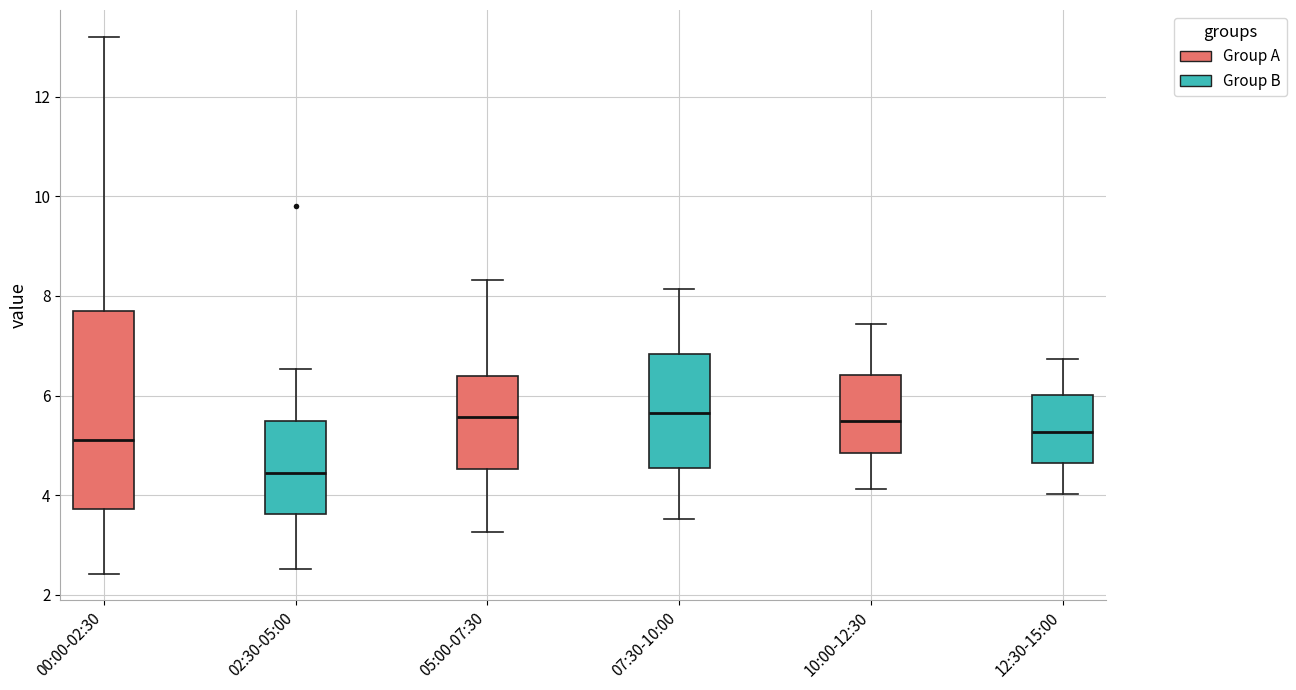

Where is the upper edge of the box for 10:00-12:30 on the y-axis? The values are not printed on the chart, so give them approximately, as read against the axis.

6.4